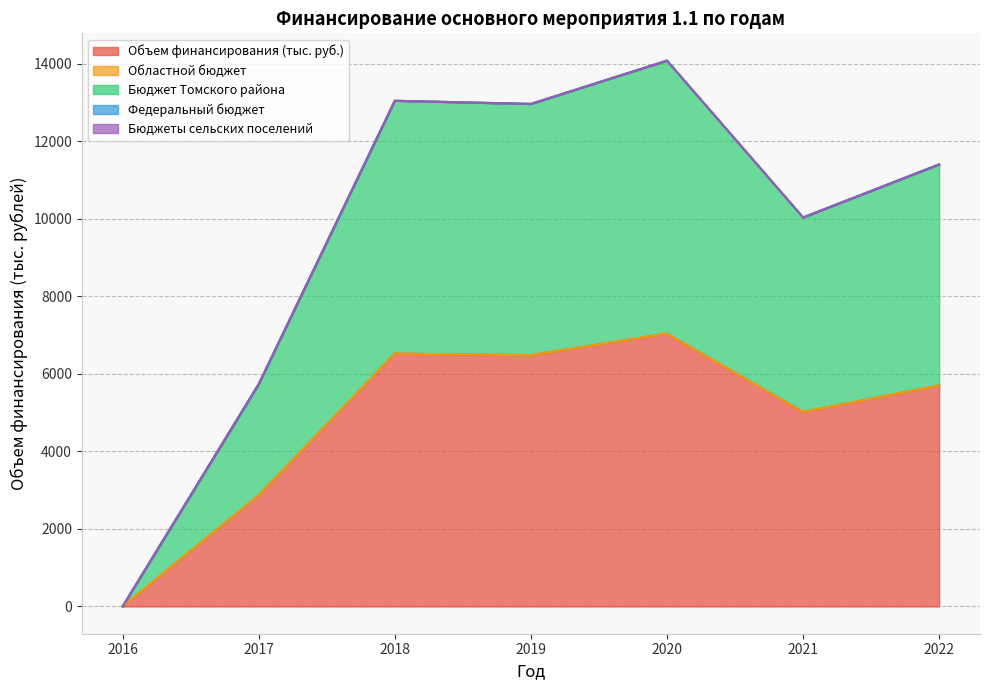

Is the value of Областной бюджет at 2017 greater than the value of Бюджеты сельских поселений at 2019?

No